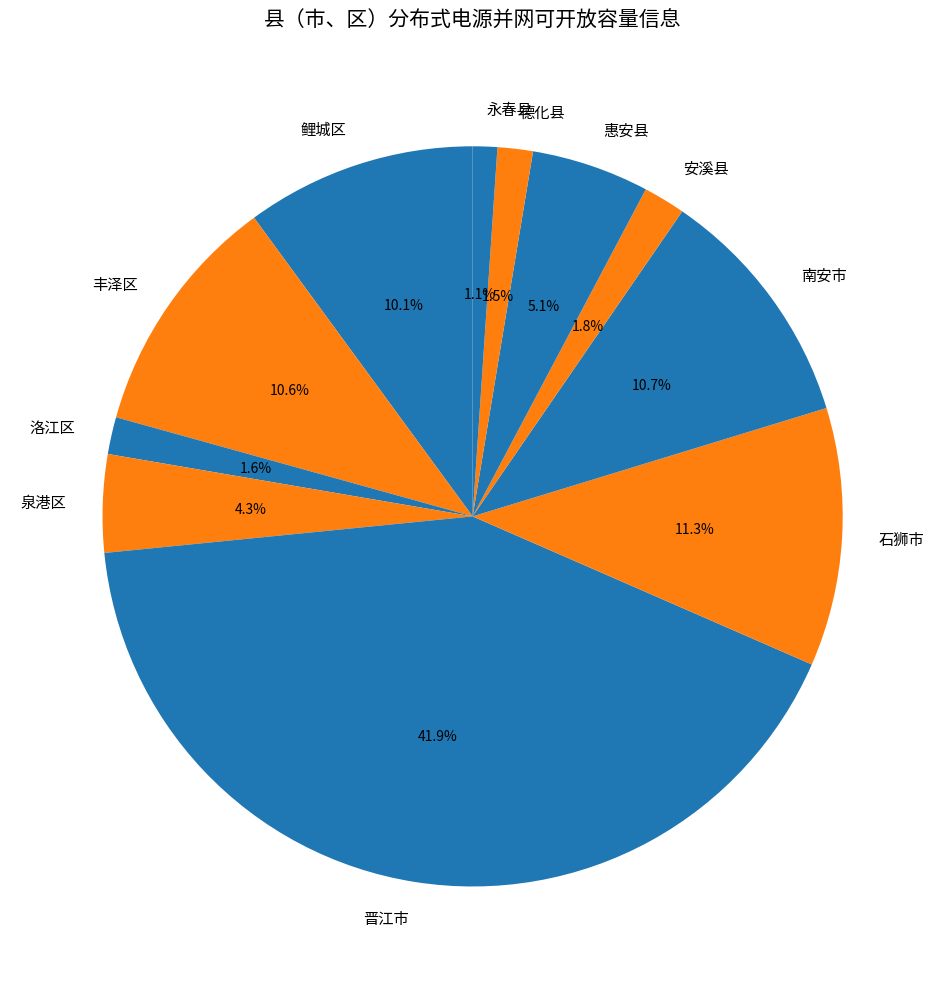

How many slices are in this pie chart?

11